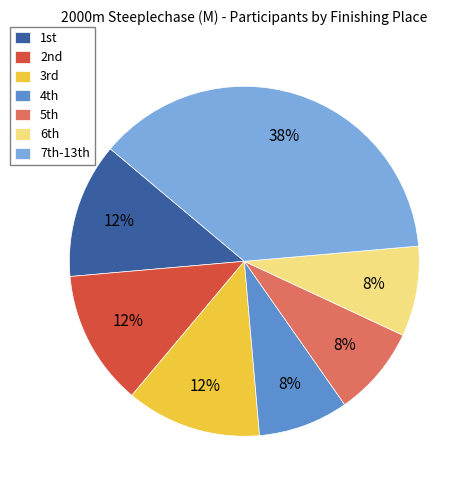

Is there a majority slice in this chart?

No